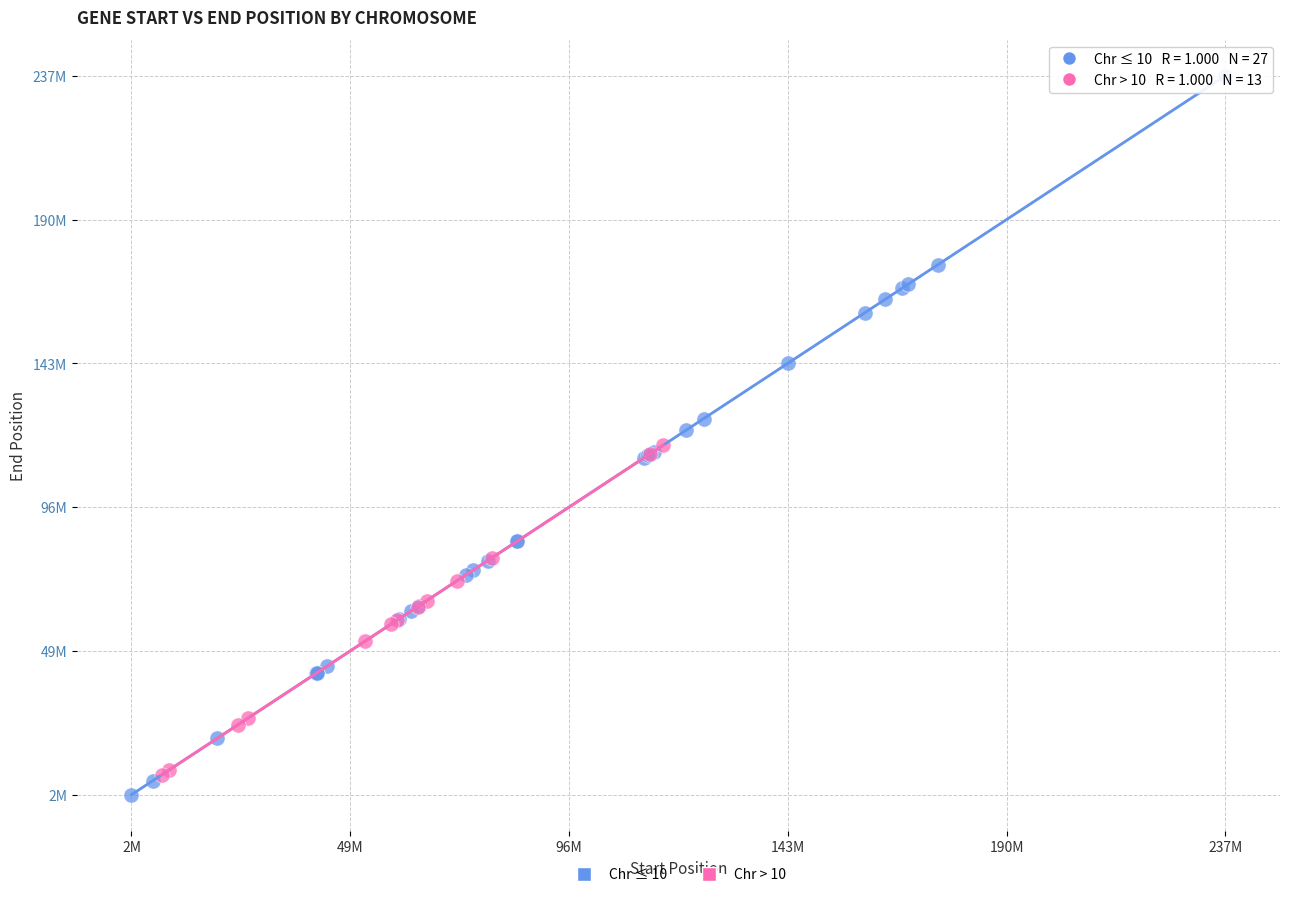

Which series reaches the maximum Y coordinate?

Chr ≤ 10